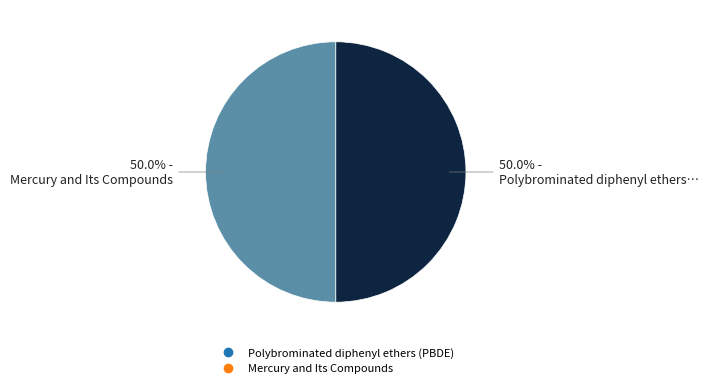

The Polybrominated diphenyl ethers (PBDE) slice represents 50% of the pie. True or false?

True